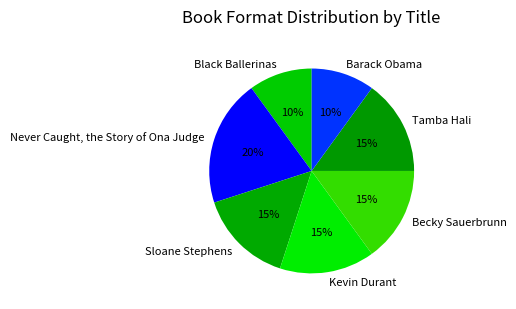

What is the largest slice in the pie chart?

Never Caught, the Story of Ona Judge